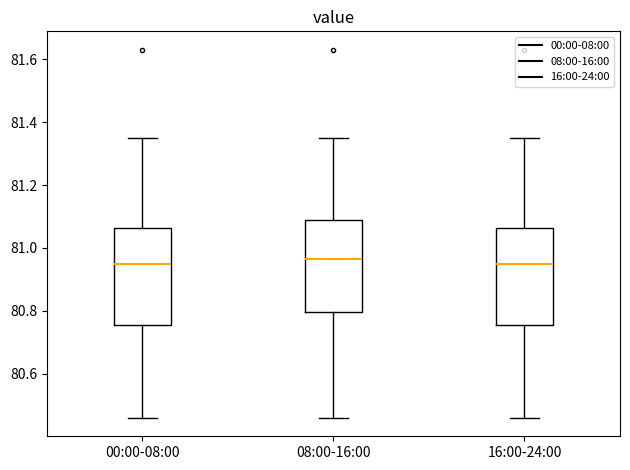

Where does the median line of the box for 00:00-08:00 sit on the y-axis? The values are not printed on the chart, so give them approximately, as read against the axis.

80.96